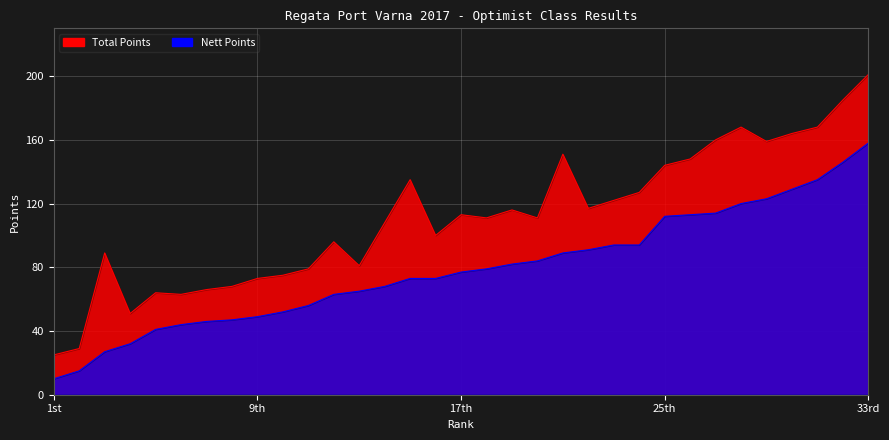

Which series has the largest total across all categories?

Total